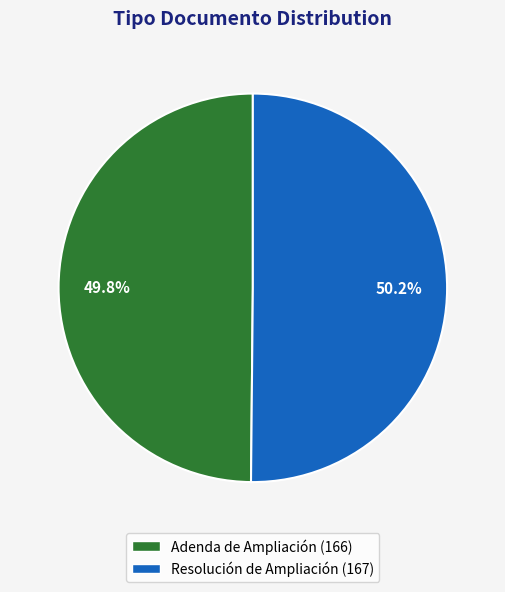

How much of the chart is everything except Resolución de Ampliación?

49.8%